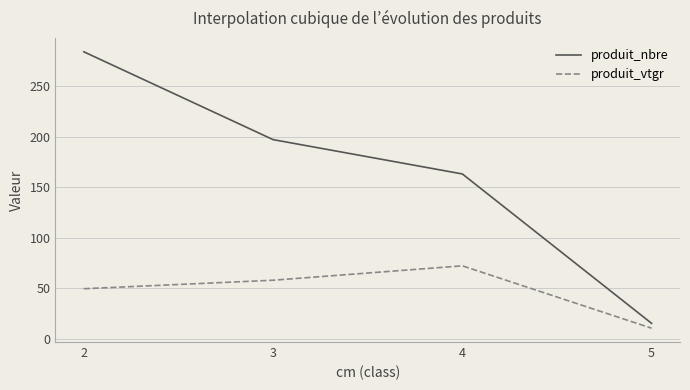

True or false: produit_vtgr and produit_nbre cross at least once.

False